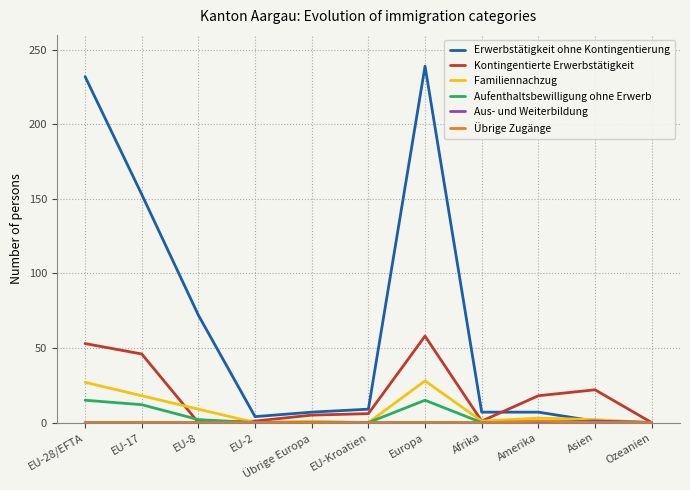

What is the greatest value displayed?

239